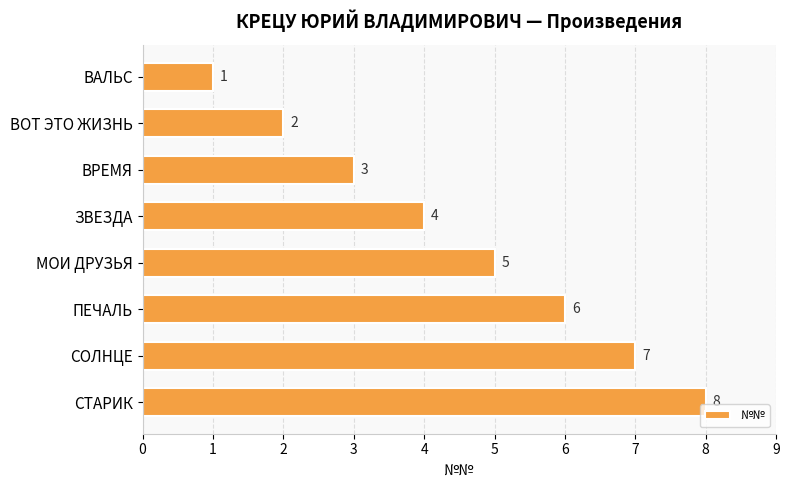

How many bars are there in total?

8